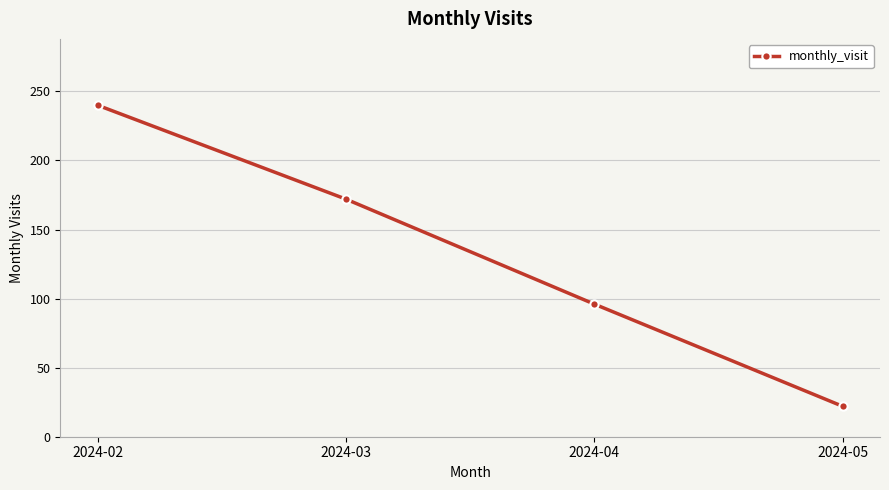

True or false: there are more than 1 points higher than both neighbors.

False